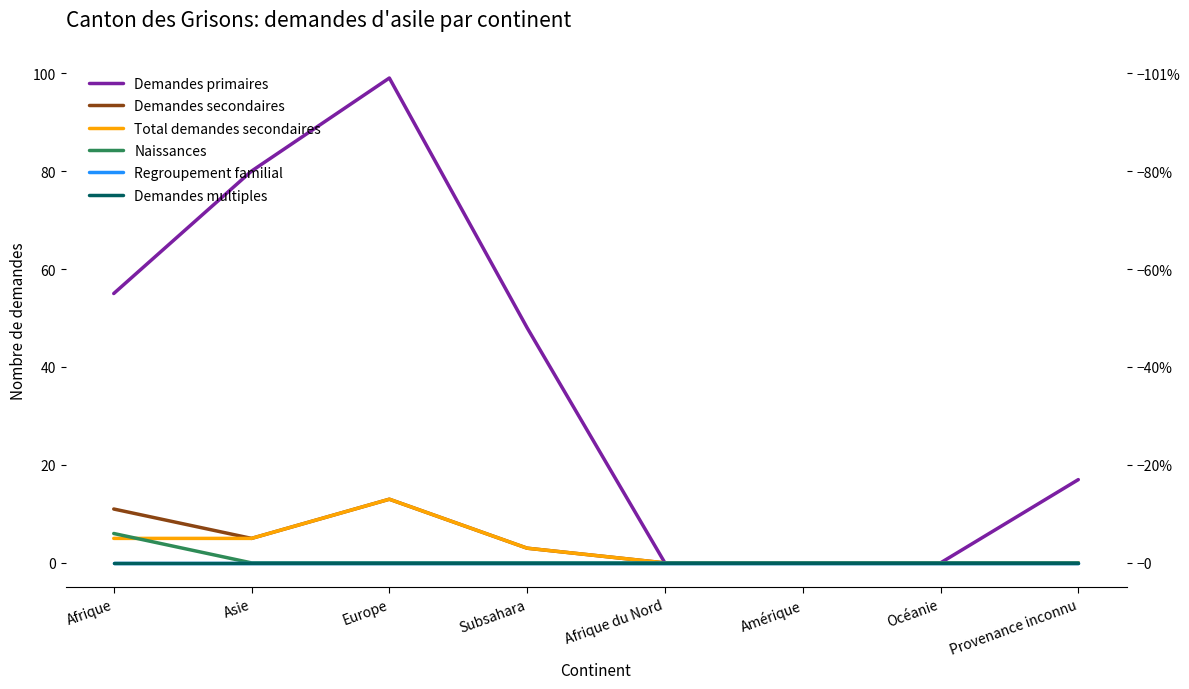

Is this an area chart (filled region under the line)?

No